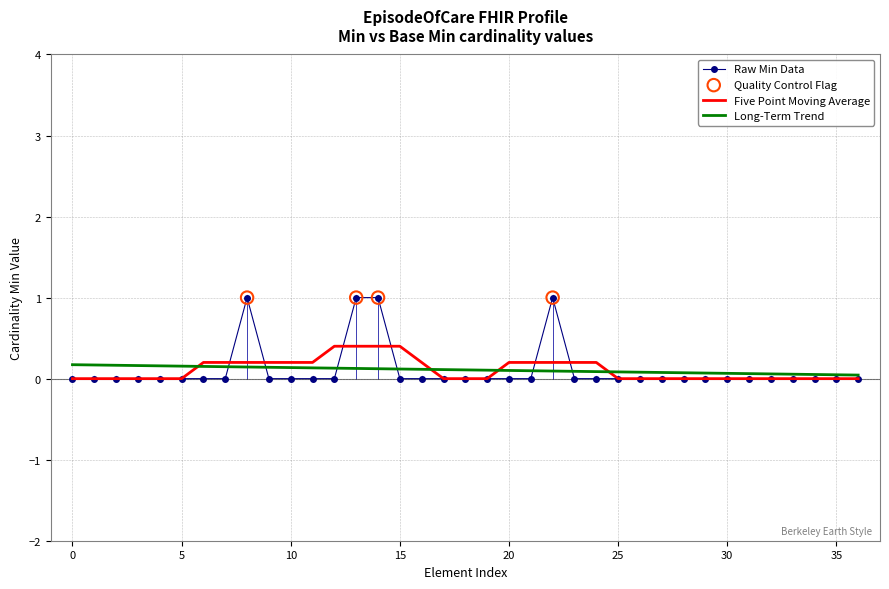

Which series has the widest spread of Y values?

Raw Min Data